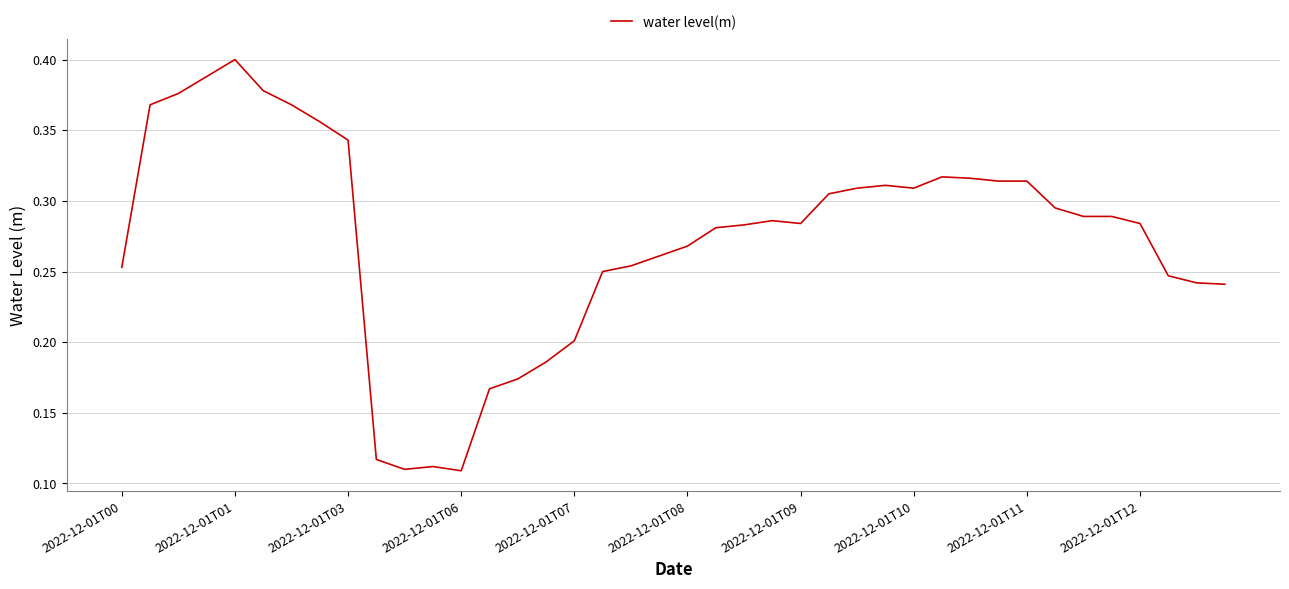

Is it true that the value at 2022-12-01T03 is 0.2?

False